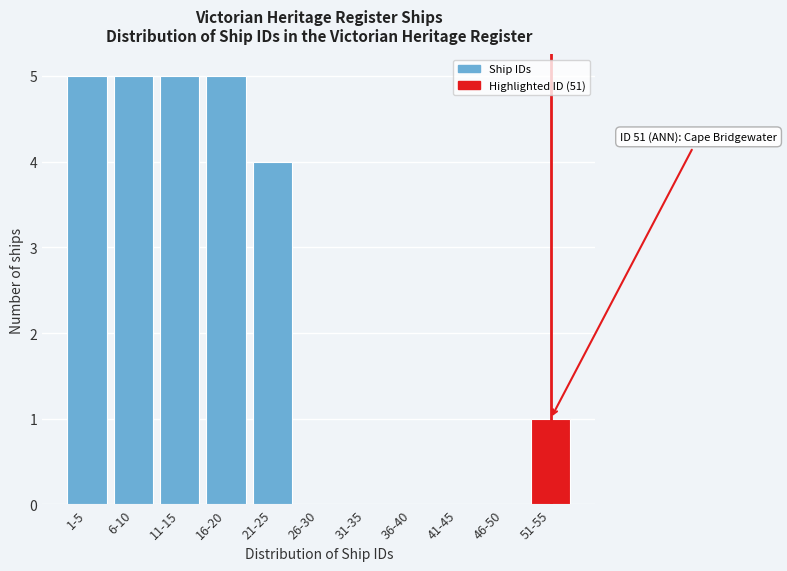

Reading left to right, extract all data points from this chart.

1-5=5	6-10=5	11-15=5	16-20=5	21-25=4	26-30=0	31-35=0	36-40=0	41-45=0	46-50=0	51-55=1